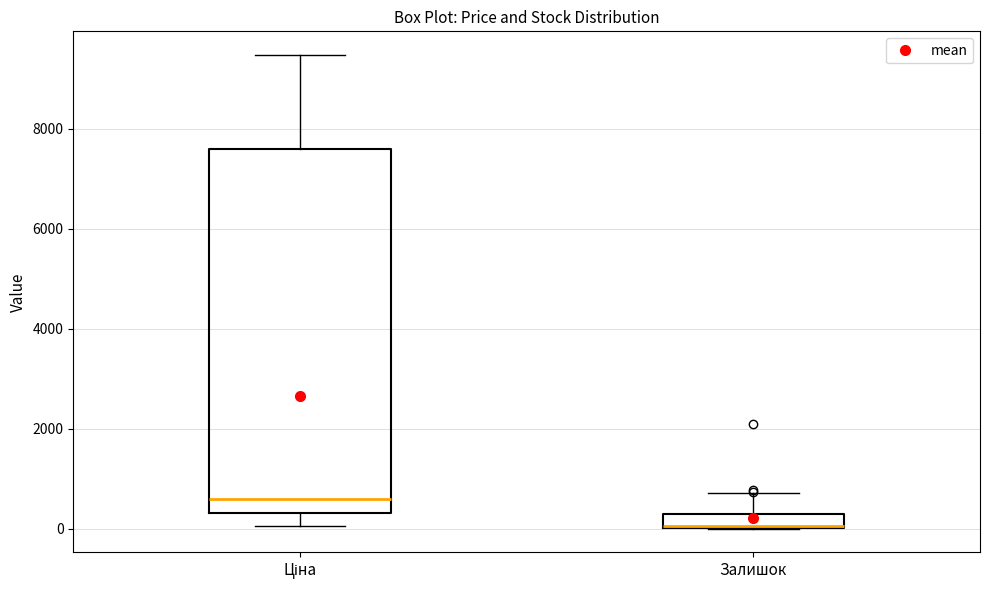

Which box is the tallest, from its lower edge to its upper edge?

Ціна